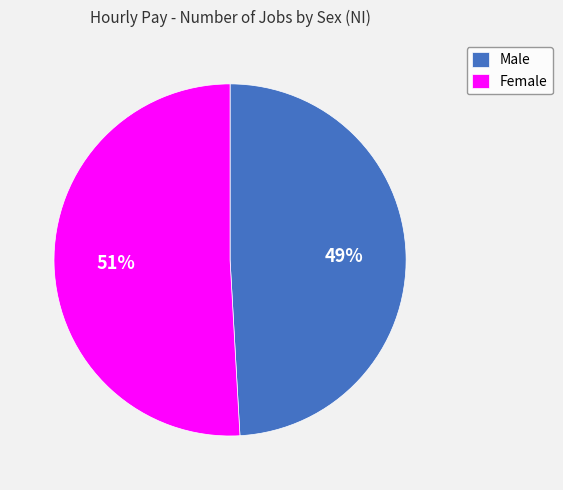

Which has a higher value, Female or Male?

Female